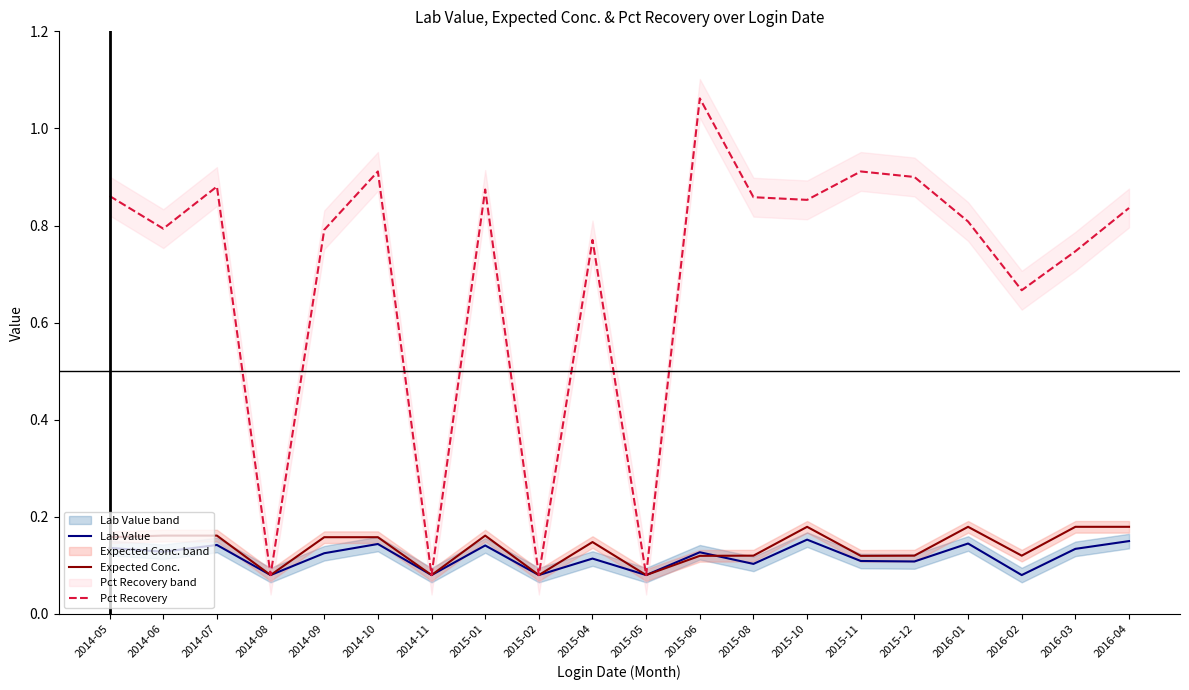

At how many categories does at least one series exceed 0?

20